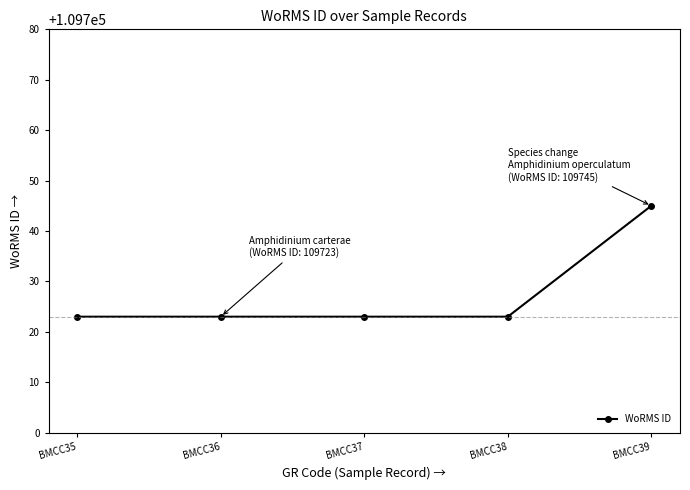

What is the value of the 5th point from the left?

109745